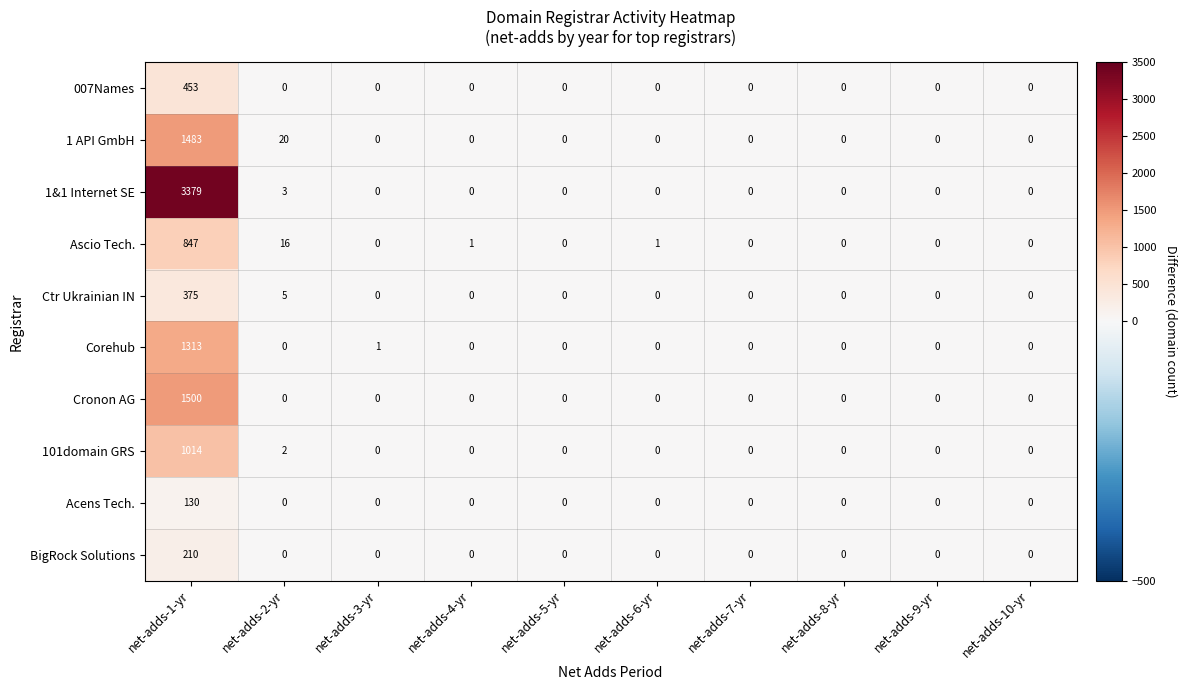

List the series in order of their peak value, lowest first.

Acens Tech., BigRock Solutions, Ctr Ukrainian IN, 007Names, Ascio Tech., 101domain GRS, Corehub, 1 API GmbH, Cronon AG, 1&1 Internet SE